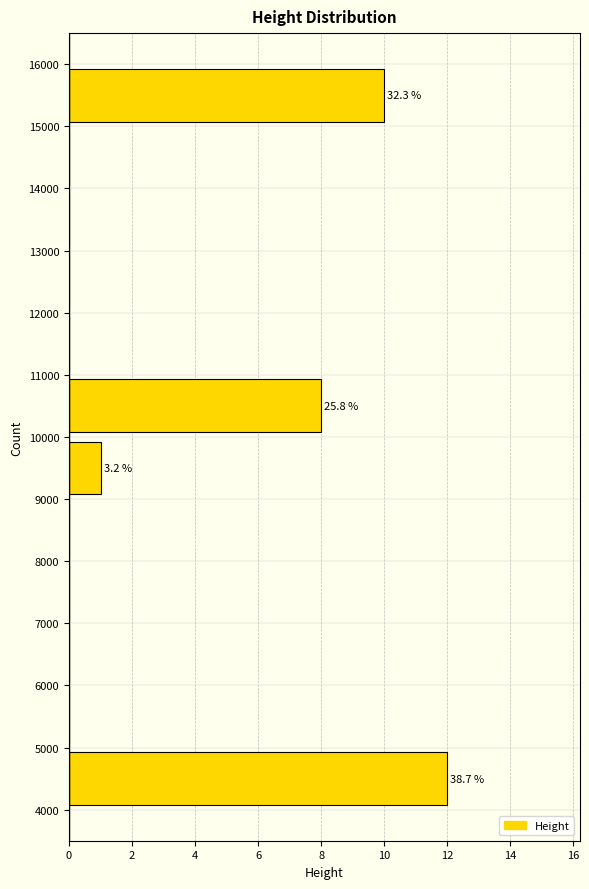

Over which range of the y-axis is the bar longest?

4000 to 5000